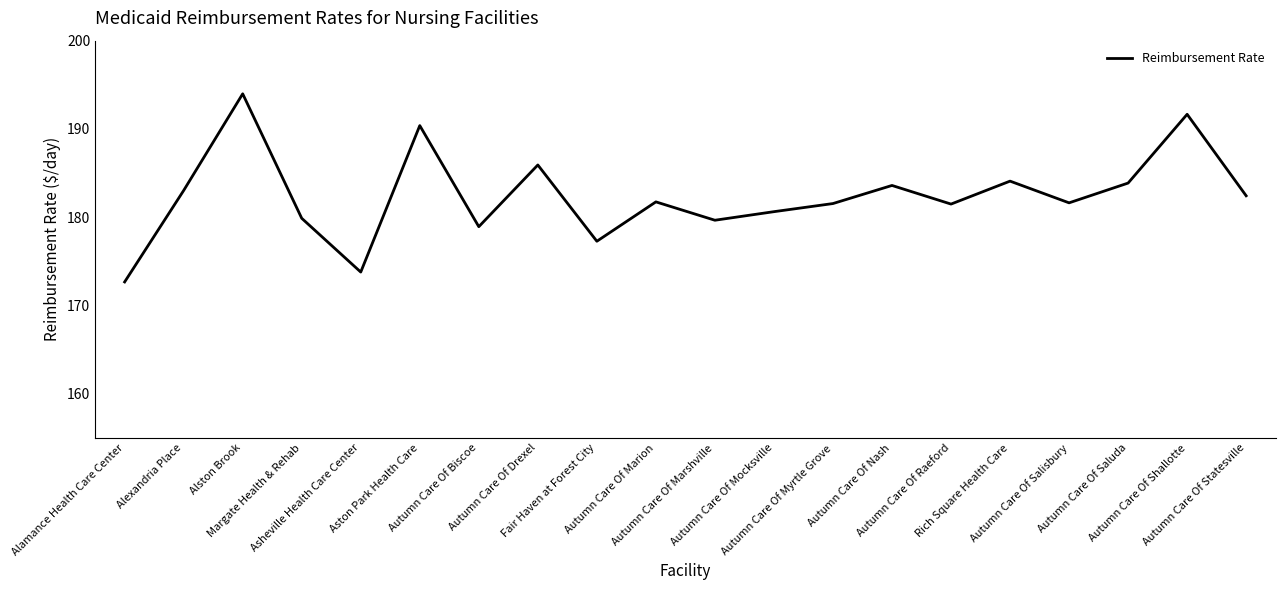

What is the sum of all values?

3648.2